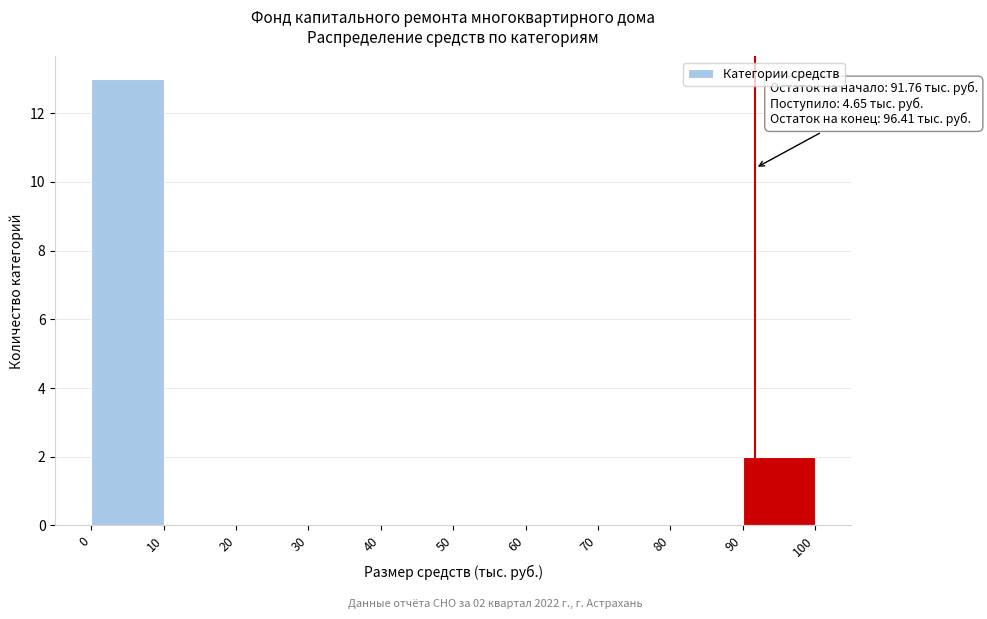

Over which range of the x-axis is the bar tallest?

0 to 10